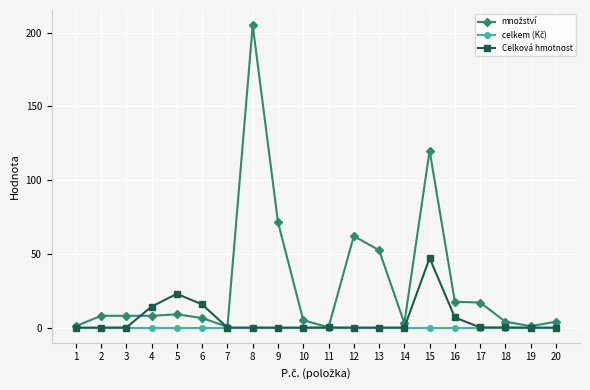

Which category has the highest value across all series?

8